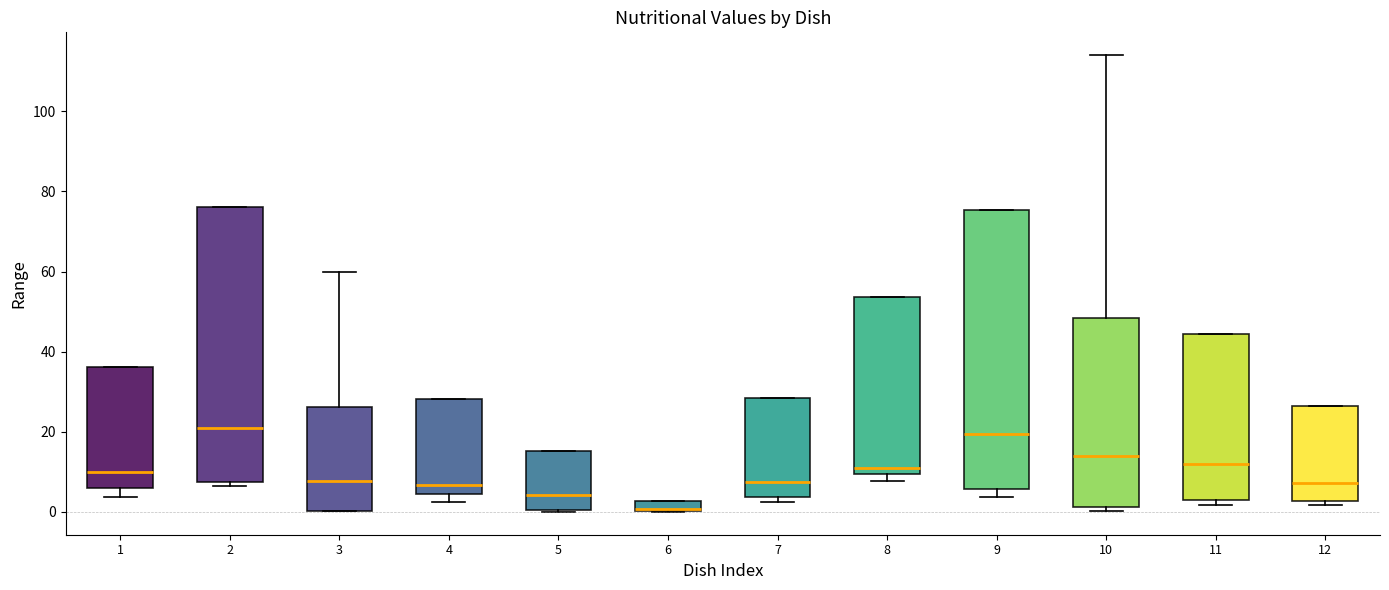

Where is the upper edge of the box at x = 11 on the y-axis? The values are not printed on the chart, so give them approximately, as read against the axis.

44